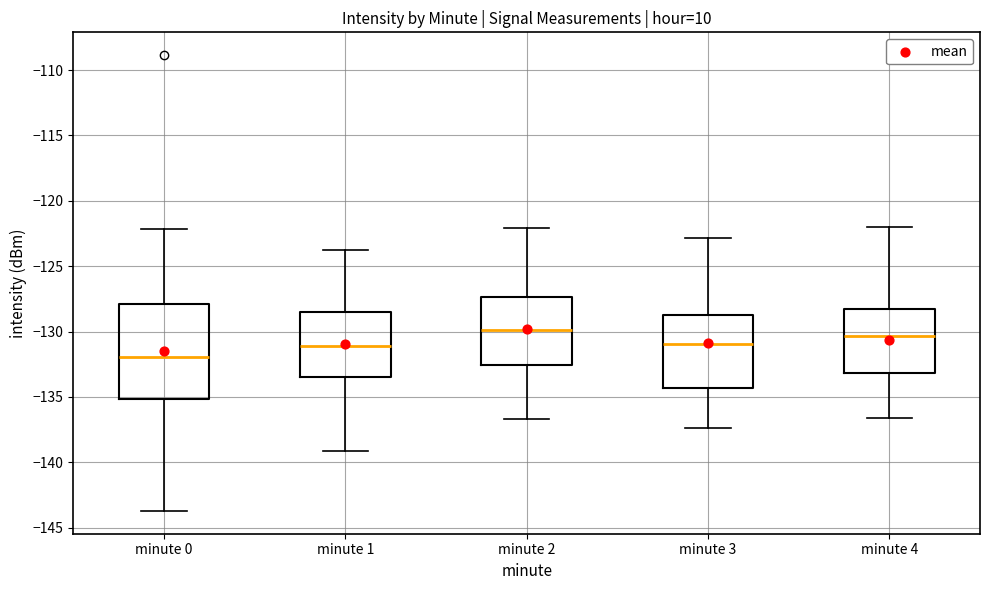

Where does the upper whisker of the box for minute 0 end on the y-axis? The values are not printed on the chart, so give them approximately, as read against the axis.

-122.0